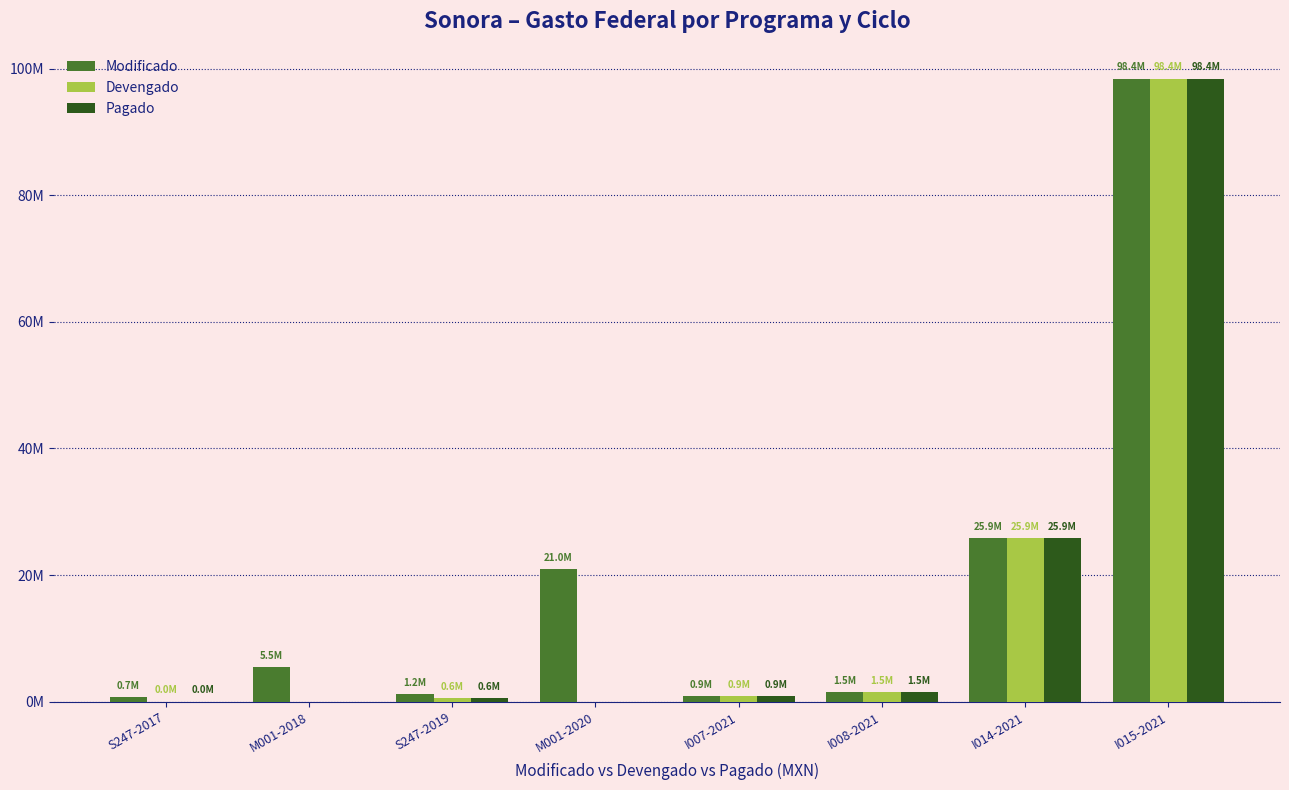

What is the sum of the Modificado values at M001-2018 and S247-2017?

6198040.0